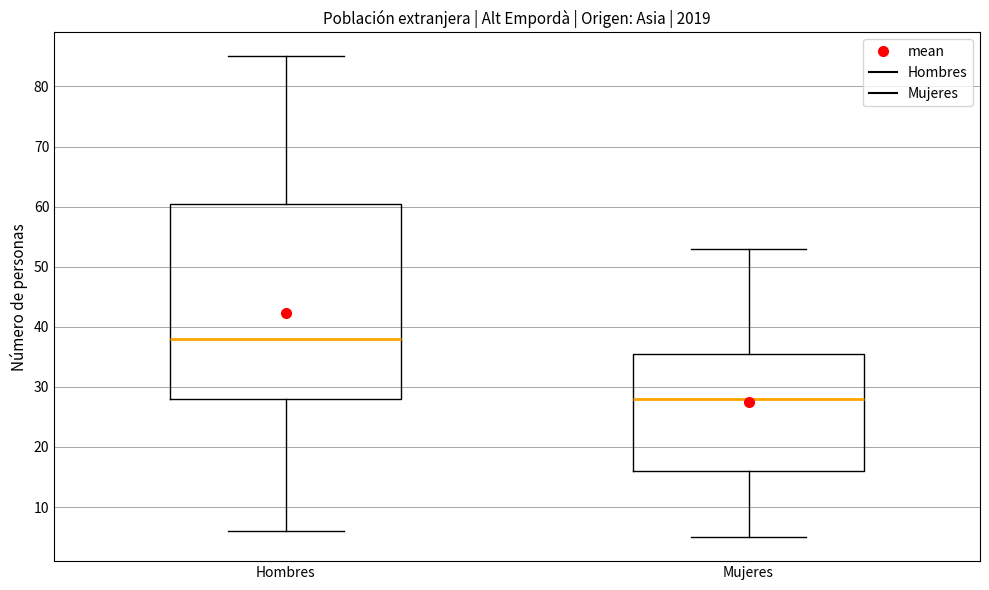

Reading left to right, transcribe this box plot: for each box, give where its median line is, the range the box spans, and where its two whiskers end, as read against the y-axis. The values are not printed on the chart, so give them approximately, as read against the axis.

Hombres: median 38, box 28 to 61, whiskers 6 to 85
Mujeres: median 28, box 16 to 36, whiskers 5 to 53